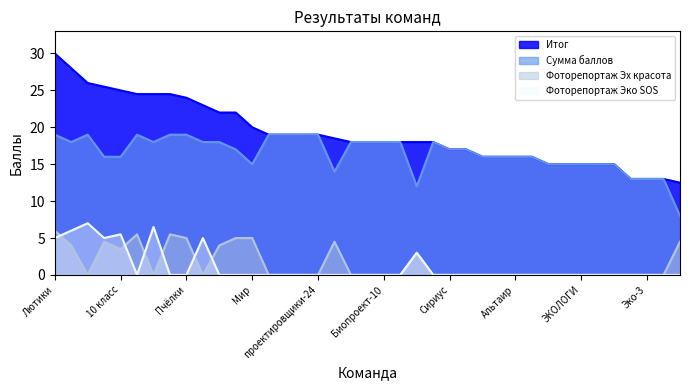

What is the difference between the maximum and second lowest values in the Итог series?

17.0